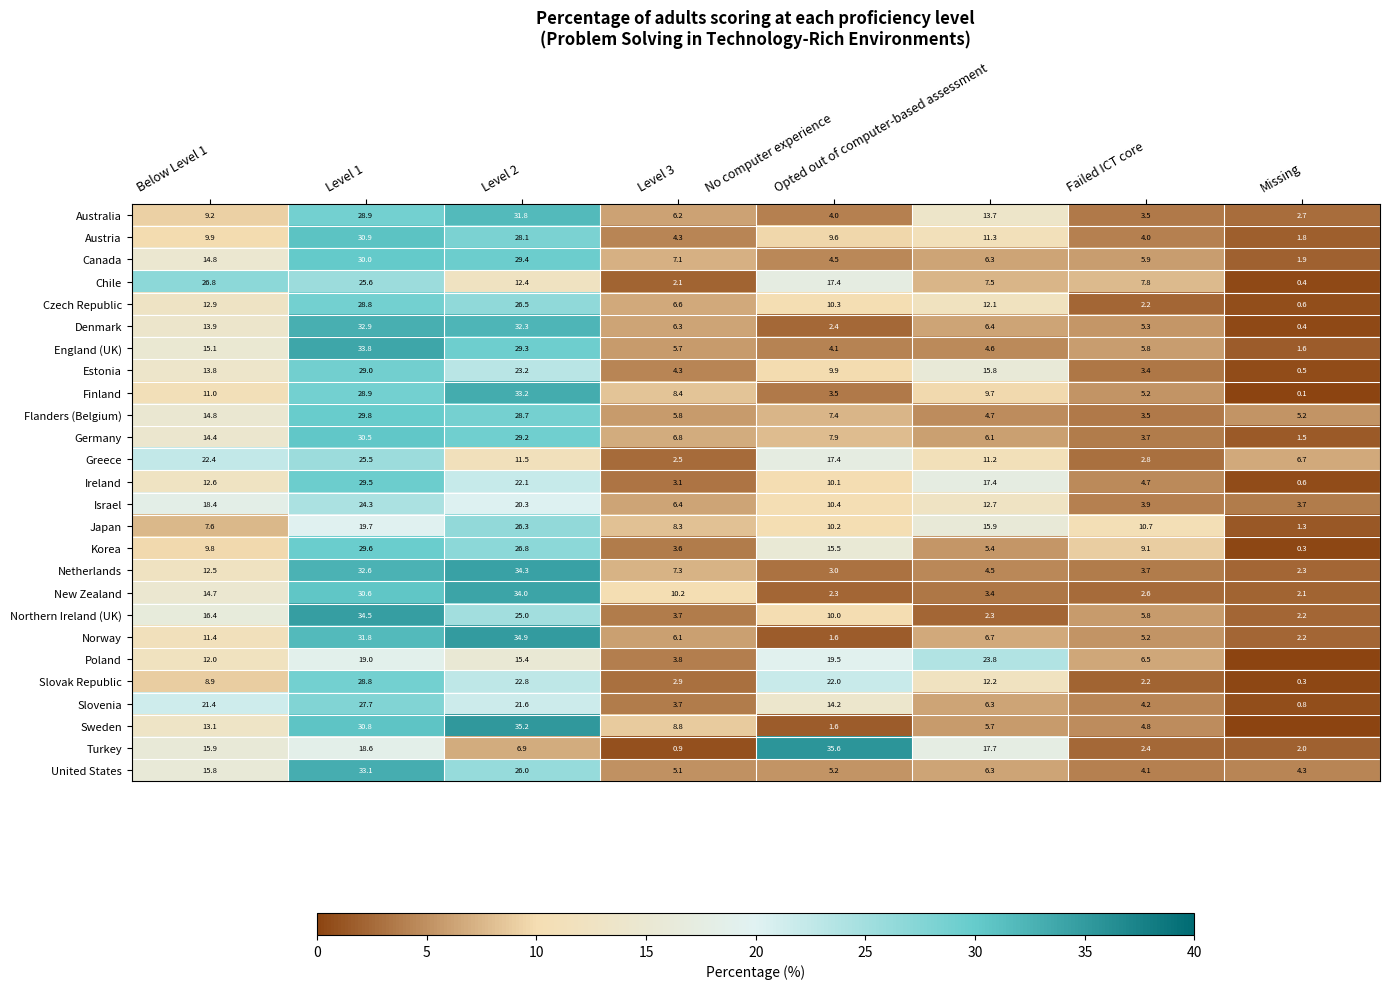

The value of Slovak Republic at Opted out of computer-based assessment is 20.8. True or false?

False